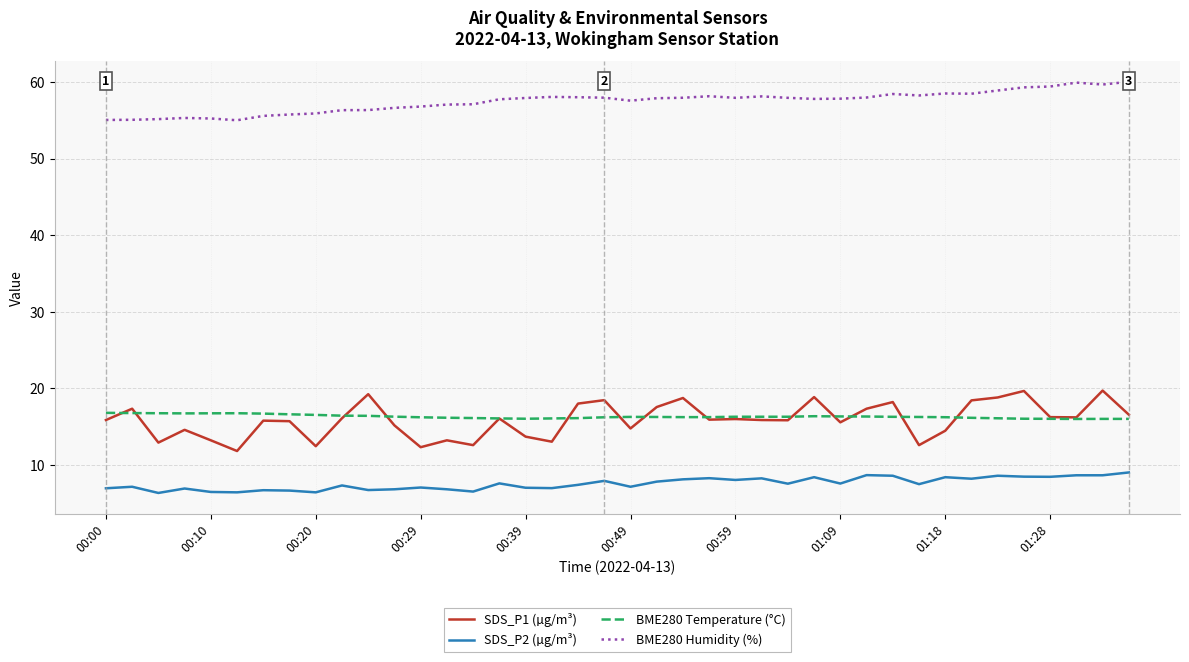

What is the total value across all series at 17?

94.1